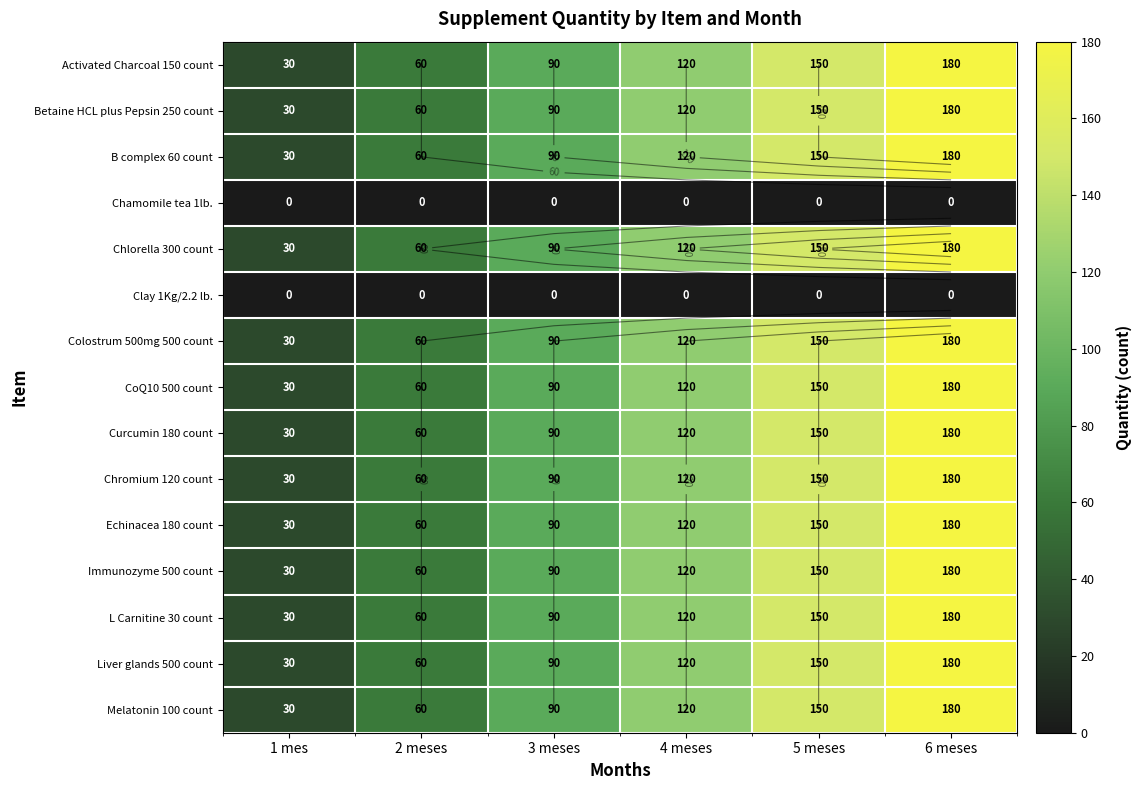

How many Curcumin 180 count values are between 60 and 150?

4